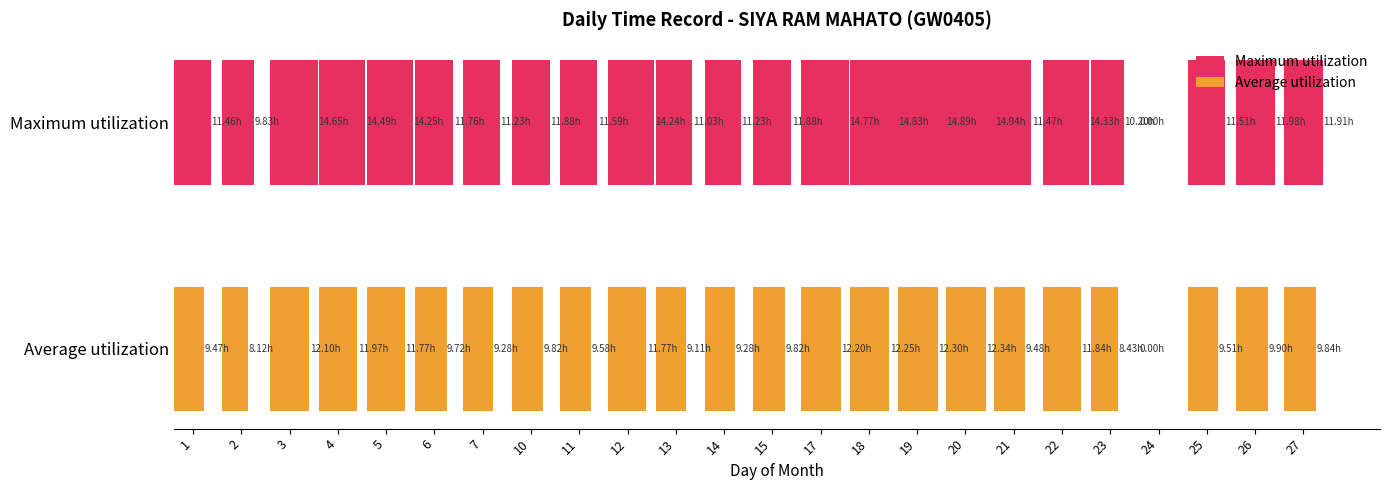

What are all the series names shown in the legend?

Maximum utilization, Average utilization